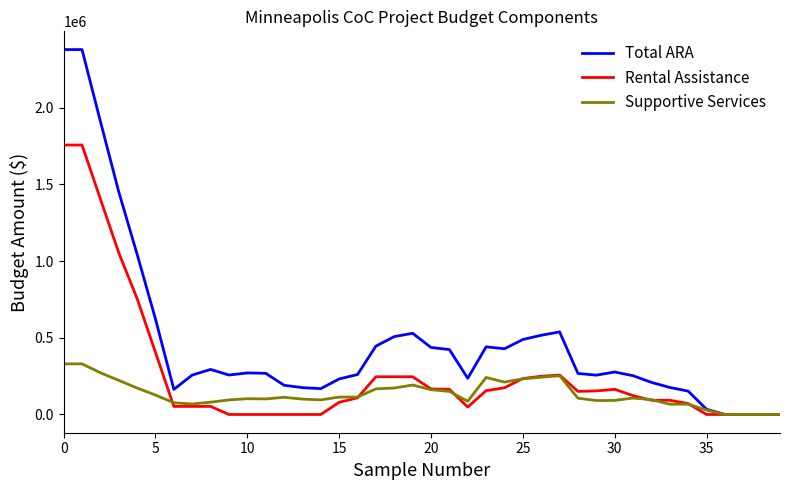

What is the difference between the maximum and second lowest values in the Supportive Services series?

330000.0